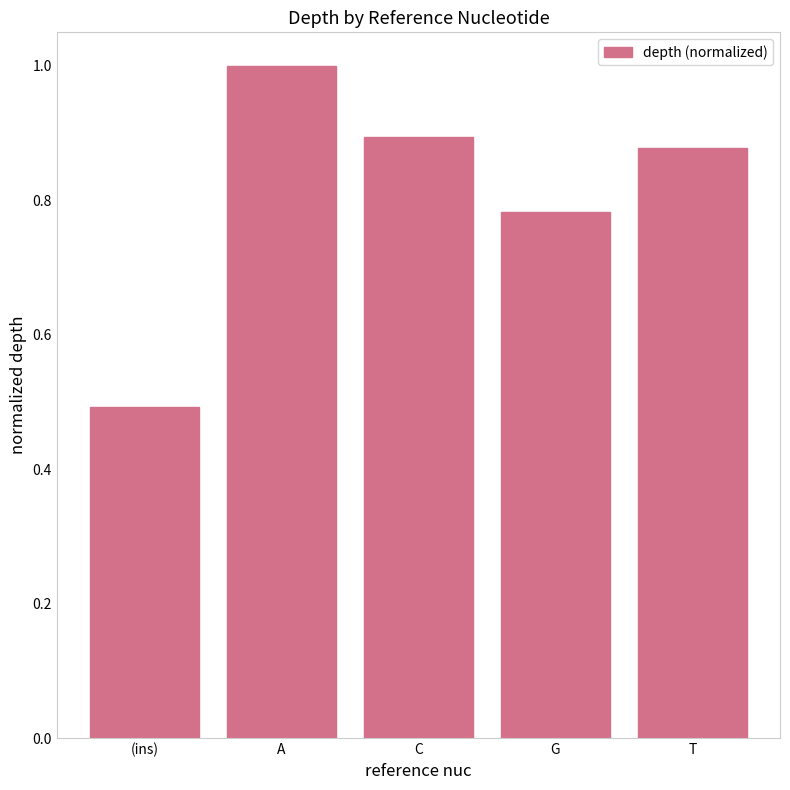

Between (ins) and G, which is larger?

G